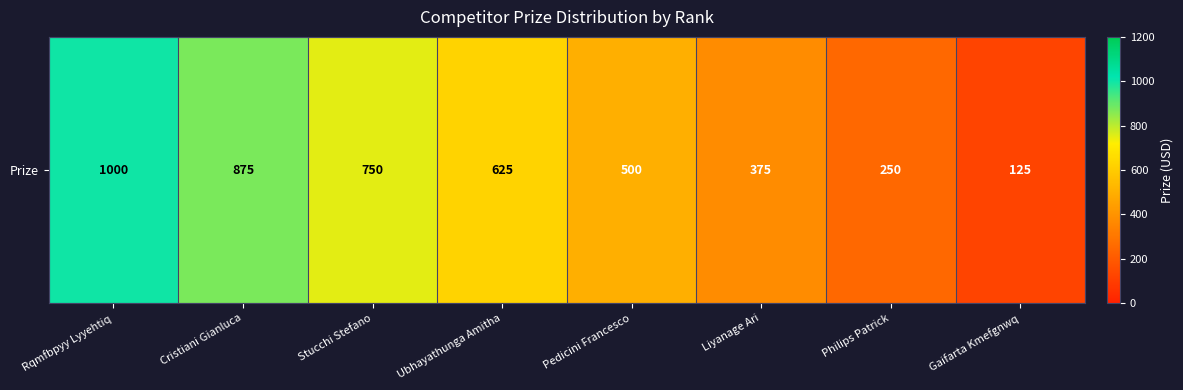

What is the minimum value shown in the chart?

125